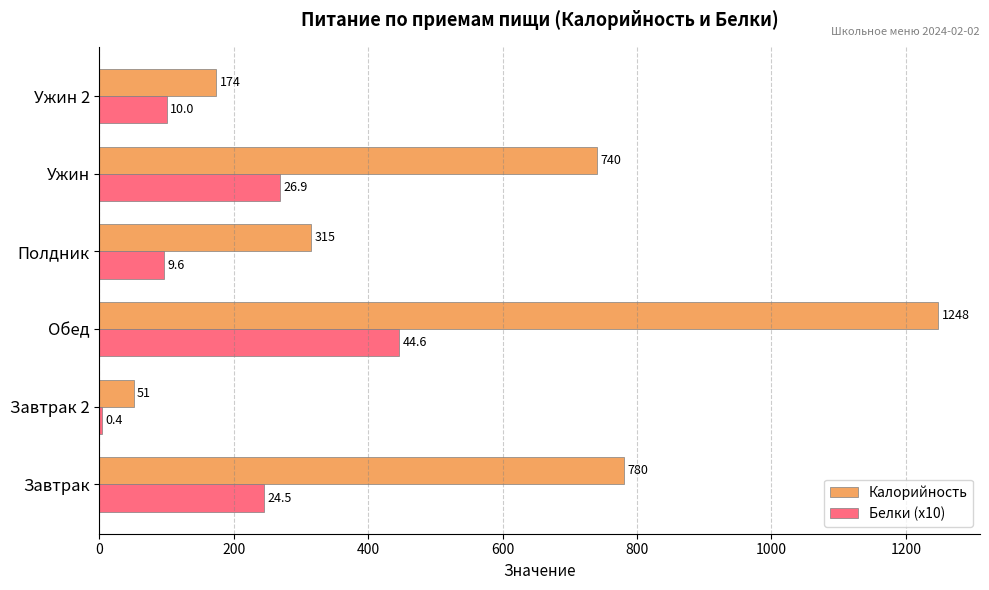

Where is Калорийность nearest to the value 649?

Ужин